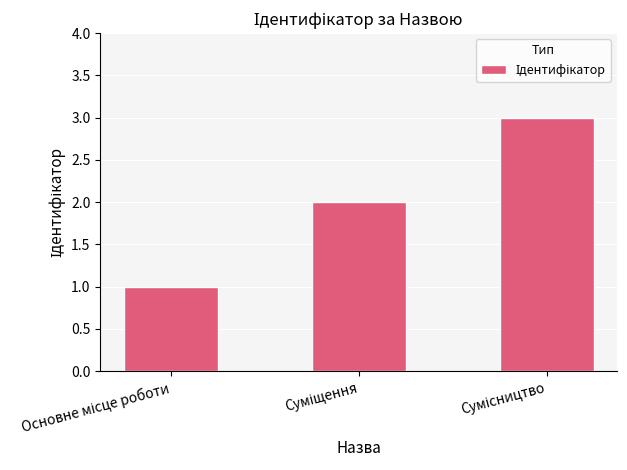

What is the sum of all values?

6